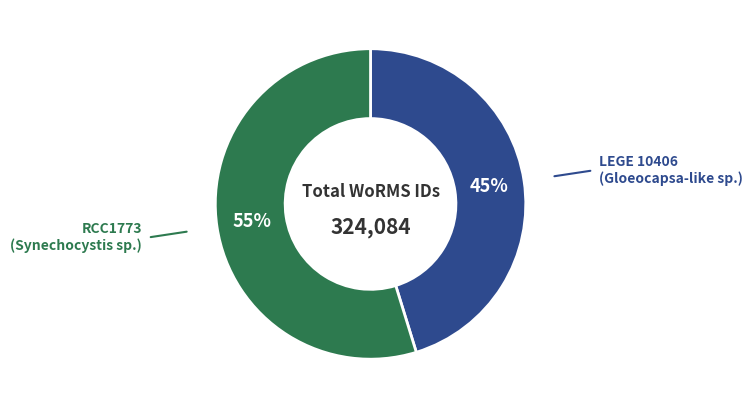

How many slices are in this pie chart?

2